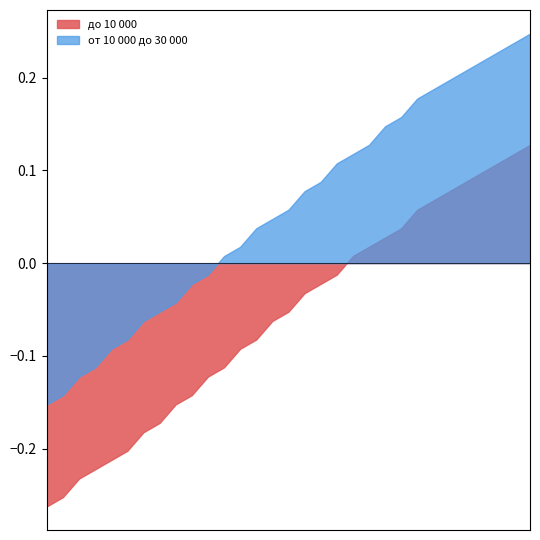

Which series has the largest total across all categories?

от 10 000 до 30 000